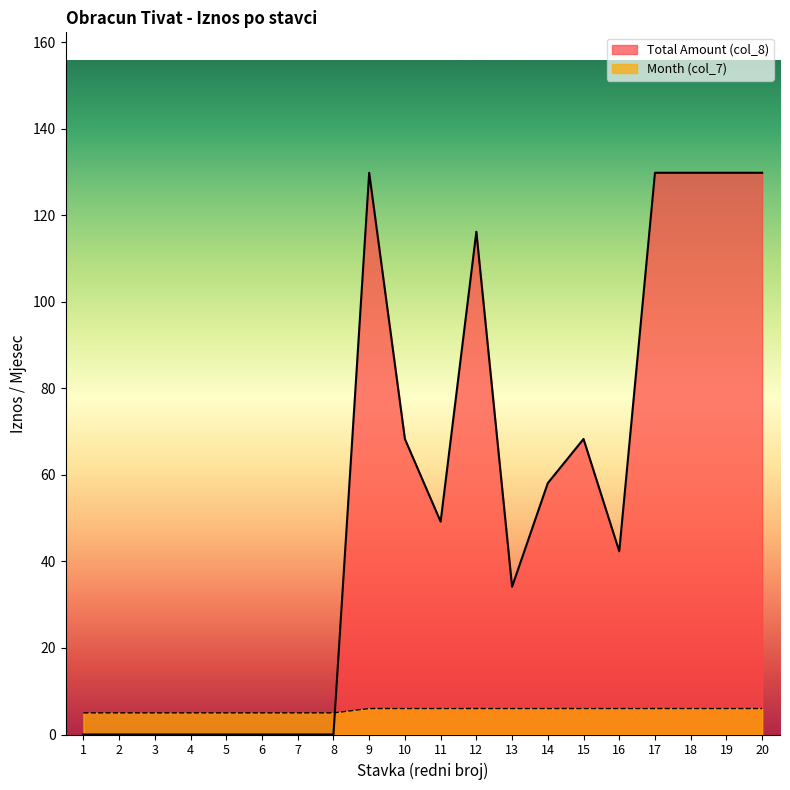

What is the difference between the maximum and minimum values in the Month (col_7) series?

1.0